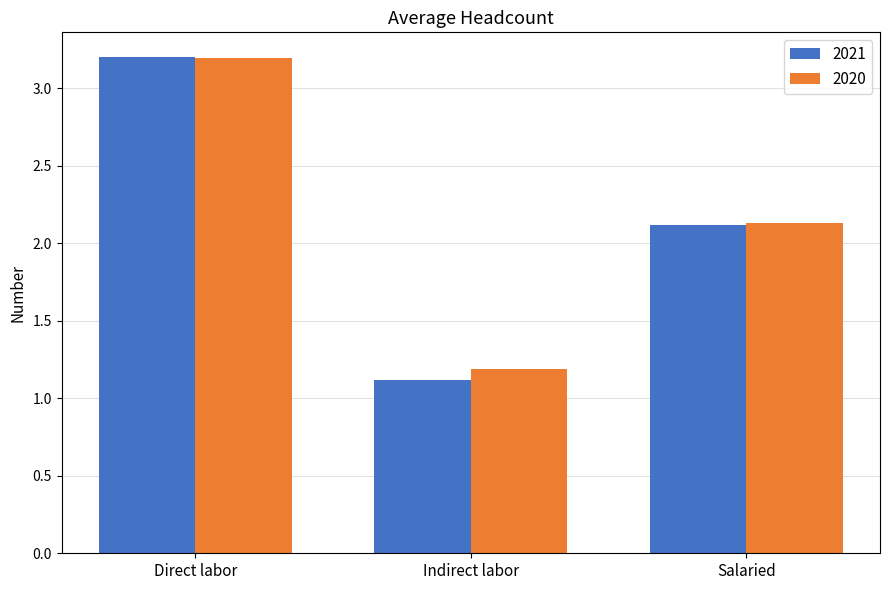

Reading left to right, extract all data points from this chart.

2021: 3.2	1.1	2.1
2020: 3.2	1.2	2.1